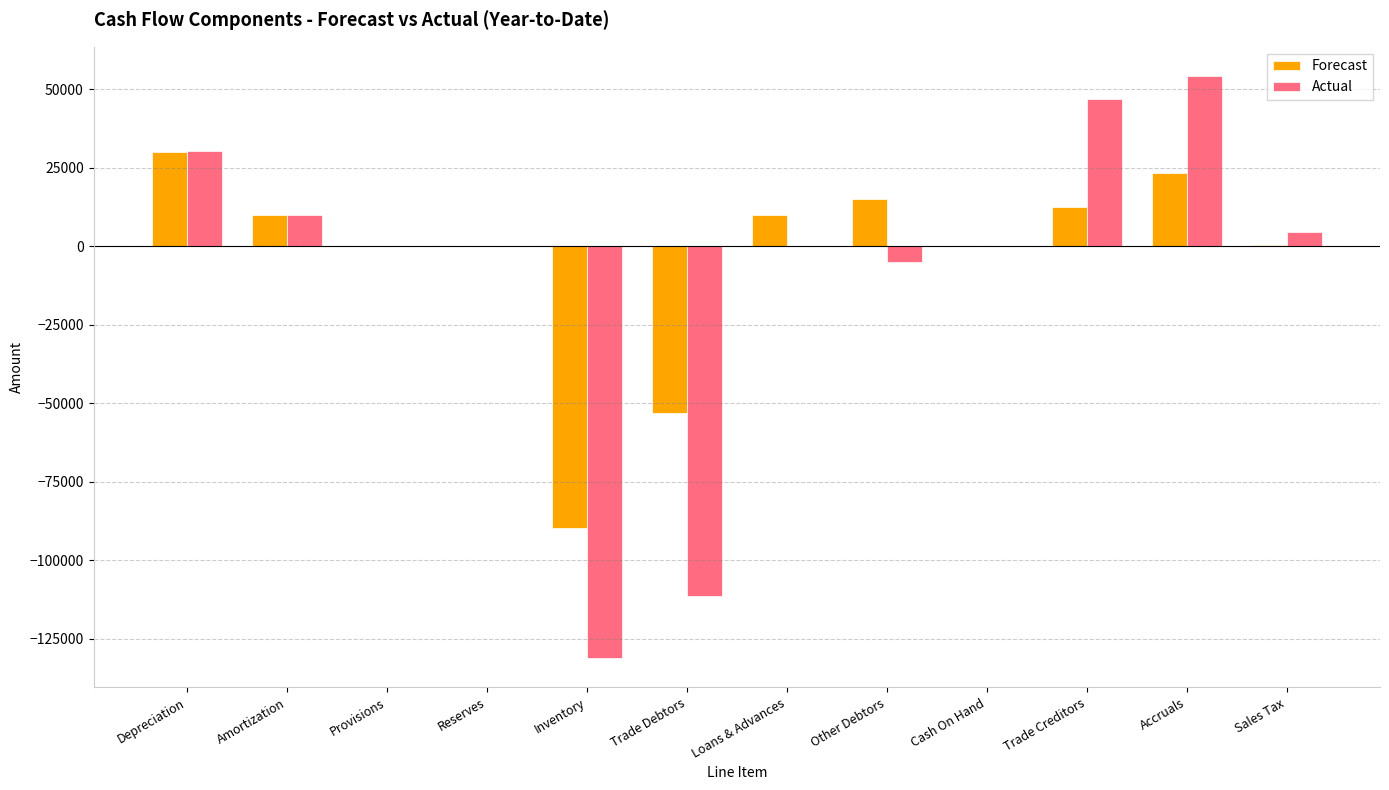

At which label does Actual reach its peak?

Accruals